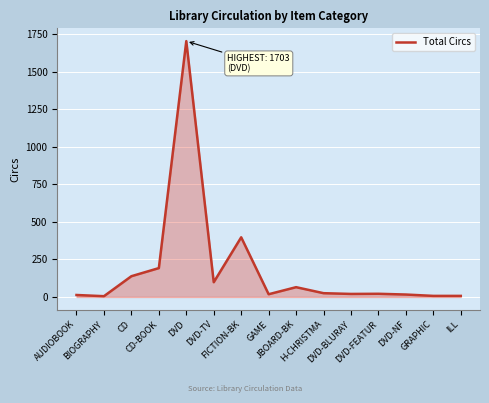

What is the greatest value displayed?

1703